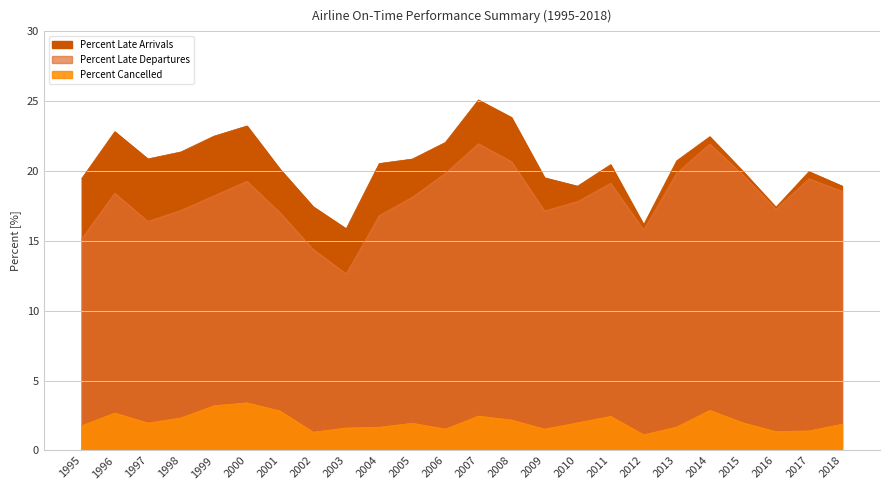

Does the chart display data point markers on the line(s)?

No